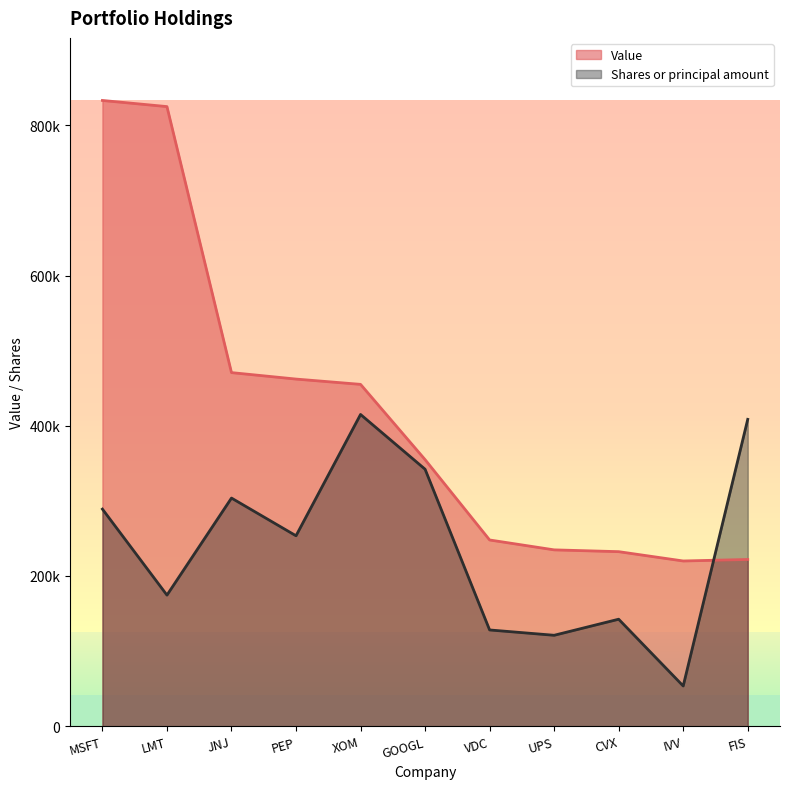

What is the difference between the Shares or principal amount values at VDC and LMT?

46400